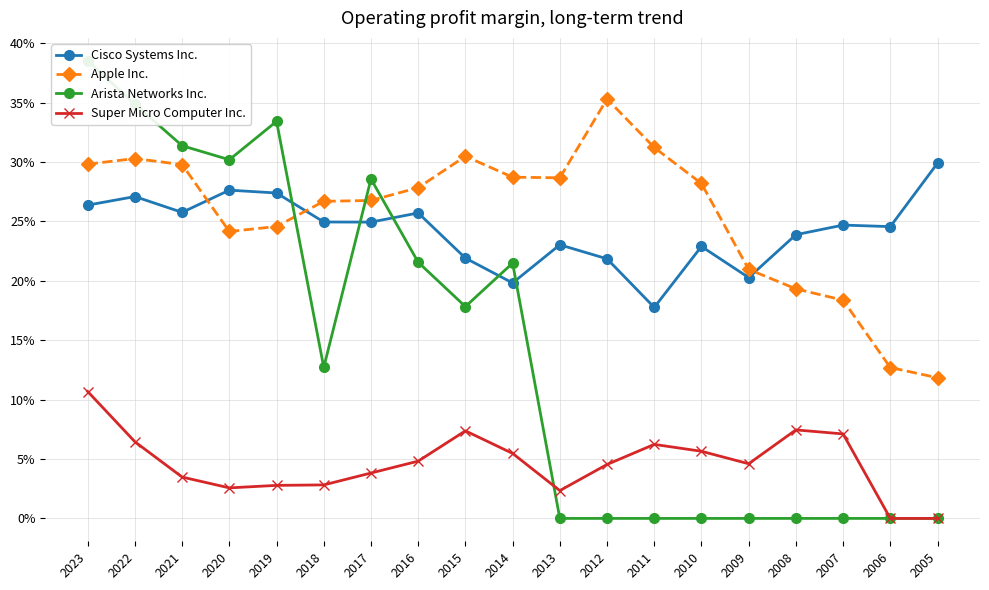

Read the Apple Inc. value at 2007.

0.2